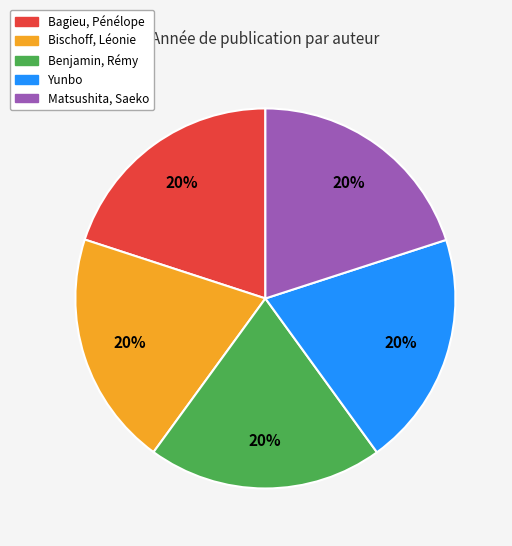

What is the ratio of the value at Matsushita, Saeko to the value at Benjamin, Rémy?

1.0